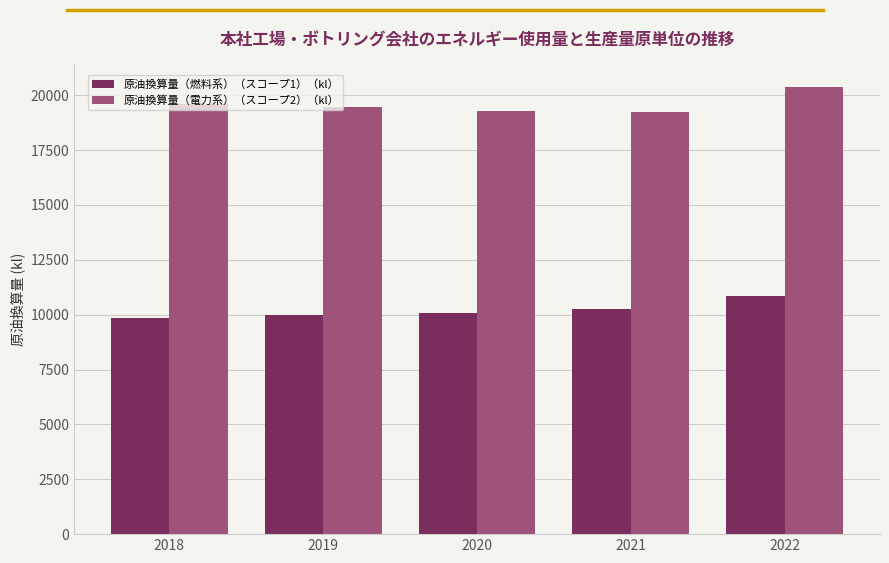

What is the difference between the highest and lowest values at 2022?

9529.0